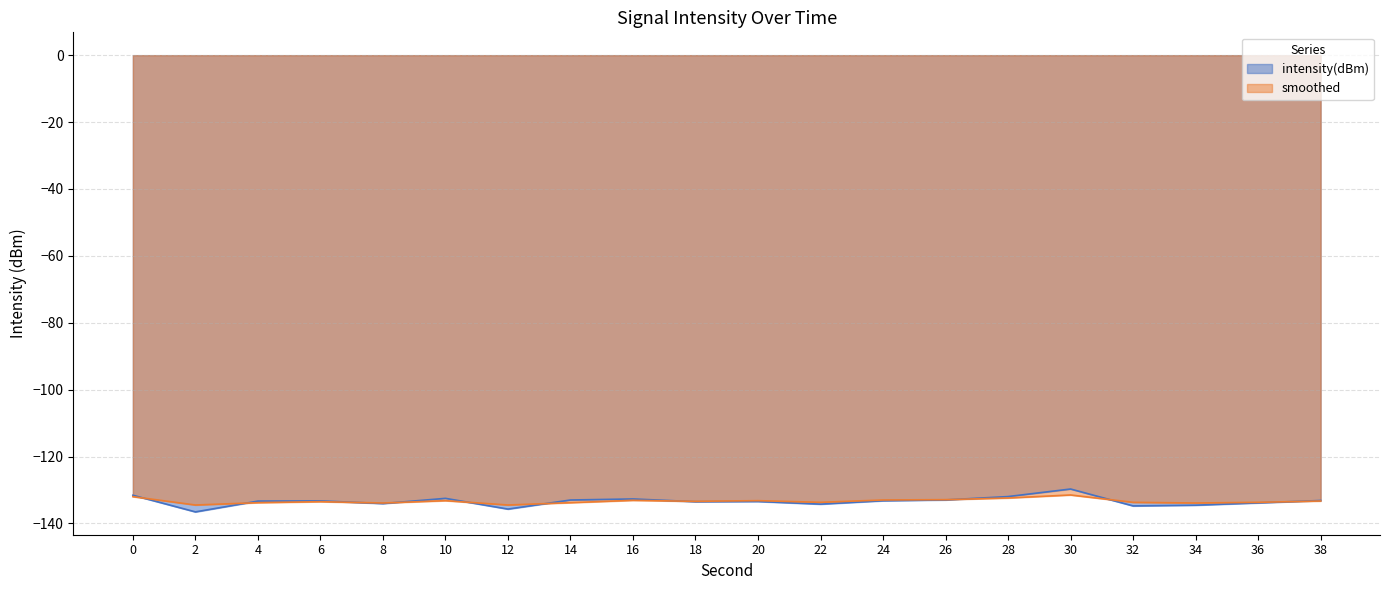

What are all the series names shown in the legend?

intensity(dBm), smoothed